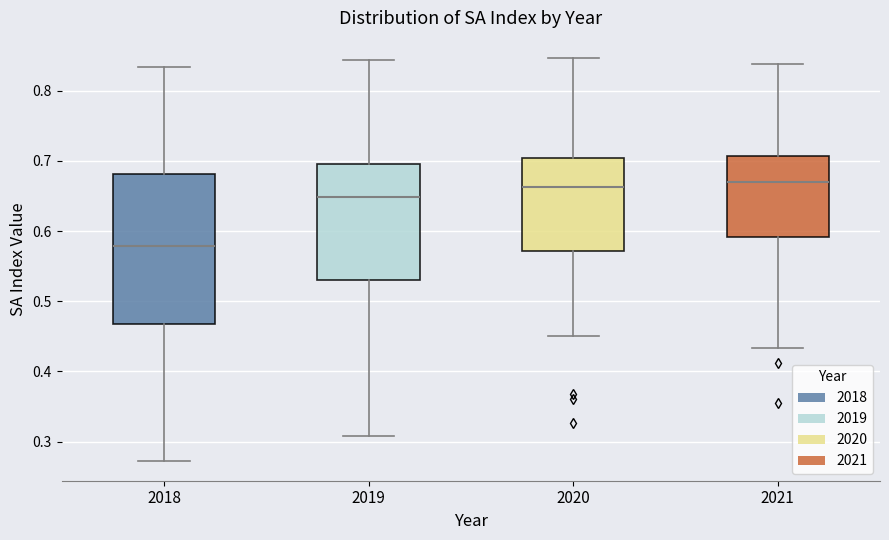

Where does the upper whisker of the box at x = 2018 end on the y-axis? The values are not printed on the chart, so give them approximately, as read against the axis.

0.83